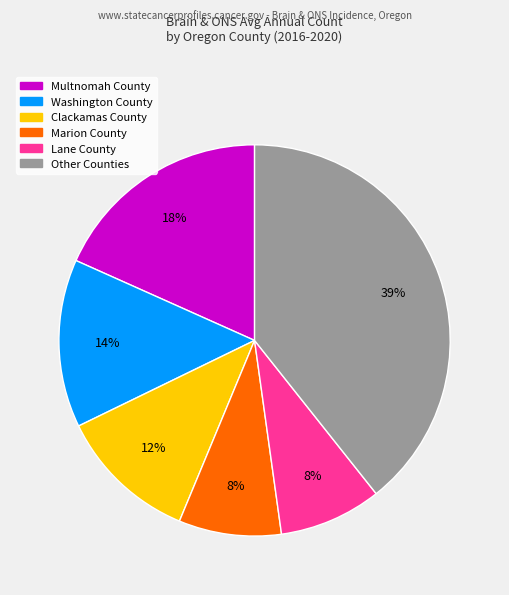

To the nearest percent, what is the average slice percentage?

17%